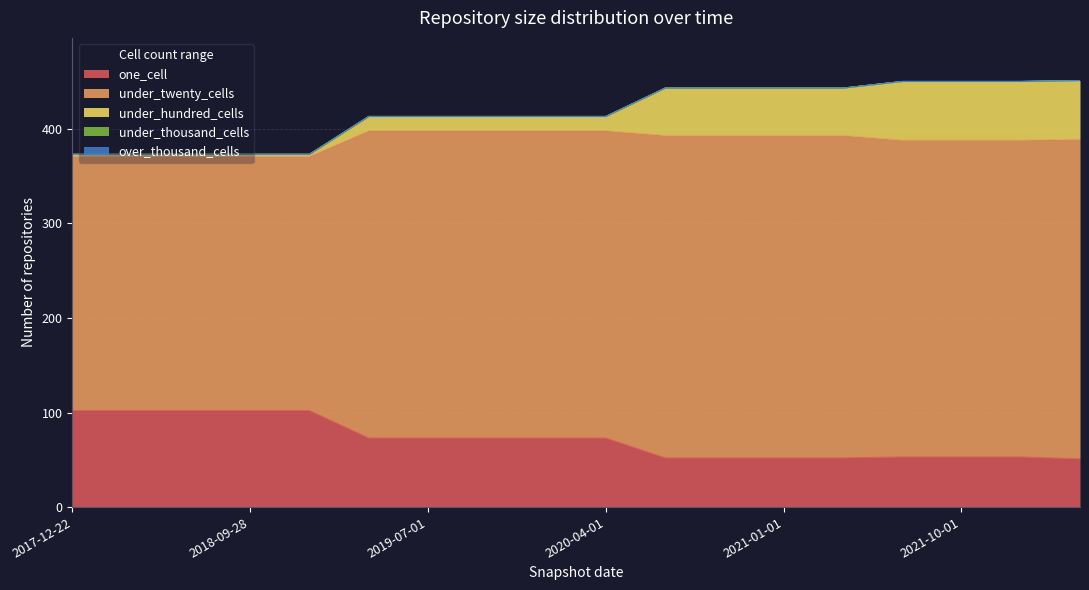

Reading left to right, what are all the values shown in this chart?

one_cell: 2017-12-22=102	2018-04-09=102	2018-07-11=102	2018-09-28=102	2019-01-01=102	2019-04-06=73	2019-07-01=73	2019-10-09=73	2020-01-01=73	2020-04-01=73	2020-07-01=52	2020-10-01=52	2021-01-01=52	2021-04-01=52	2021-07-01=53	2021-10-01=53	2022-01-01=53	2022-04-01=51
under_twenty_cells: 2017-12-22=269	2018-04-09=269	2018-07-11=269	2018-09-28=269	2019-01-01=269	2019-04-06=325	2019-07-01=325	2019-10-09=325	2020-01-01=325	2020-04-01=325	2020-07-01=341	2020-10-01=341	2021-01-01=341	2021-04-01=341	2021-07-01=335	2021-10-01=335	2022-01-01=335	2022-04-01=338
under_hundred_cells: 2017-12-22=2	2018-04-09=2	2018-07-11=2	2018-09-28=2	2019-01-01=2	2019-04-06=15	2019-07-01=15	2019-10-09=15	2020-01-01=15	2020-04-01=15	2020-07-01=50	2020-10-01=50	2021-01-01=50	2021-04-01=50	2021-07-01=62	2021-10-01=62	2022-01-01=62	2022-04-01=62
under_thousand_cells: 2017-12-22=0	2018-04-09=0	2018-07-11=0	2018-09-28=0	2019-01-01=0	2019-04-06=0	2019-07-01=0	2019-10-09=0	2020-01-01=0	2020-04-01=0	2020-07-01=0	2020-10-01=0	2021-01-01=0	2021-04-01=0	2021-07-01=0	2021-10-01=0	2022-01-01=0	2022-04-01=0
over_thousand_cells: 2017-12-22=0	2018-04-09=0	2018-07-11=0	2018-09-28=0	2019-01-01=0	2019-04-06=0	2019-07-01=0	2019-10-09=0	2020-01-01=0	2020-04-01=0	2020-07-01=0	2020-10-01=0	2021-01-01=0	2021-04-01=0	2021-07-01=0	2021-10-01=0	2022-01-01=0	2022-04-01=0